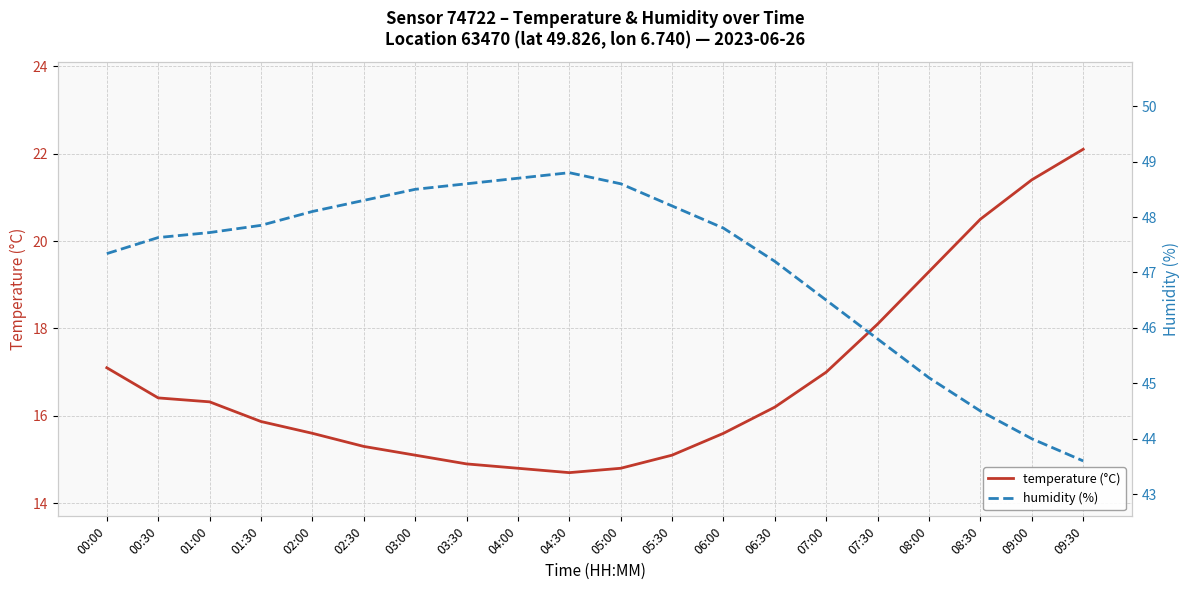

How many series are shown in this chart?

2